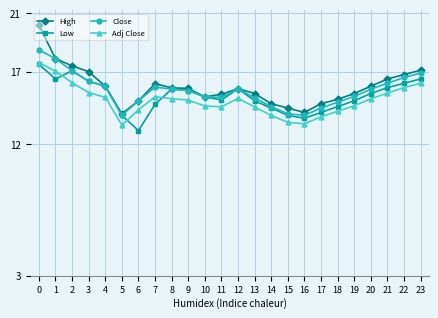

Is the value of Adj Close at 22 greater than the value of High at 18?

Yes